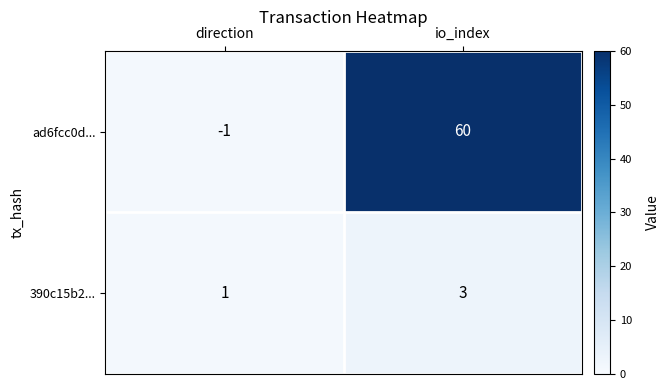

What is the sum of the ad6fcc0d... values at direction and io_index?

59